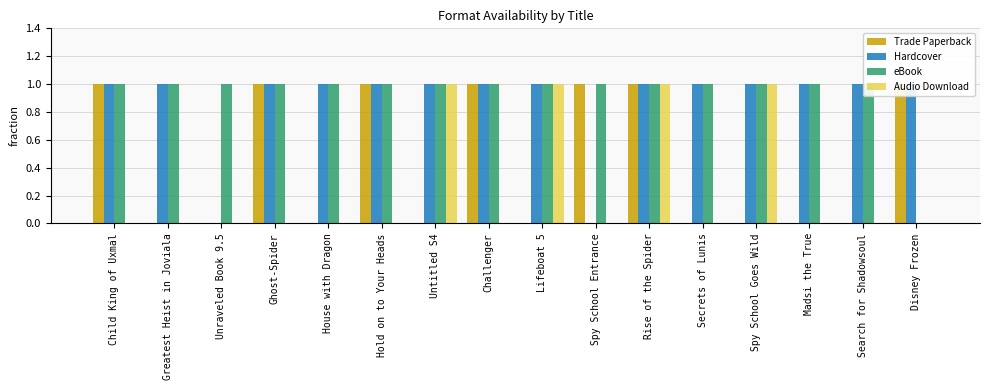

Count the eBook values in the range 1 to 2.

15